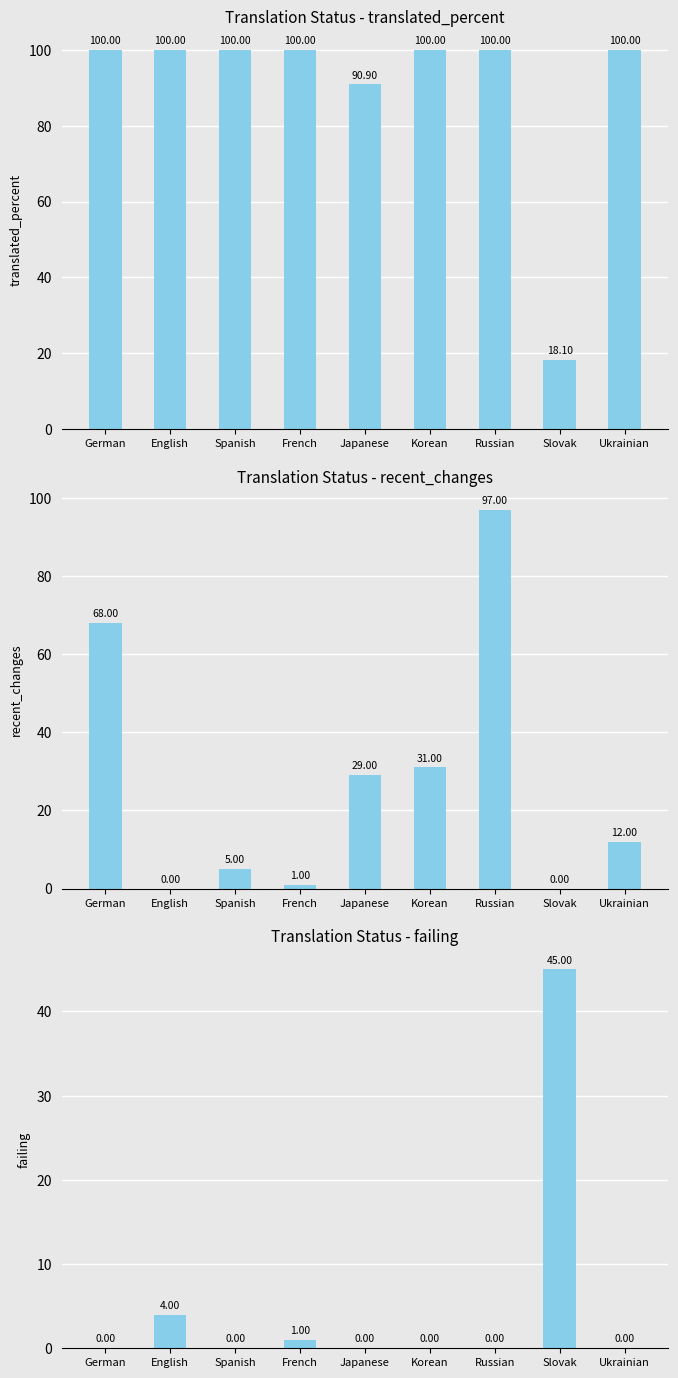

Which has a higher value, Ukrainian or Korean?

Ukrainian